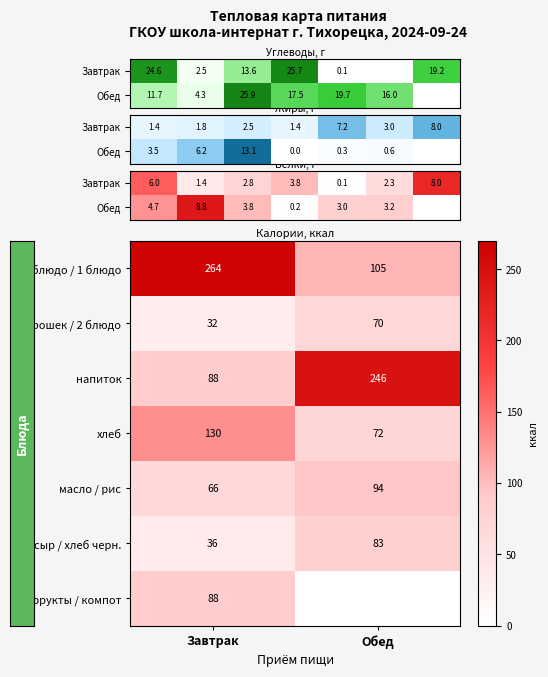

What is the difference between the Обед values at 3 and 4?

21.6